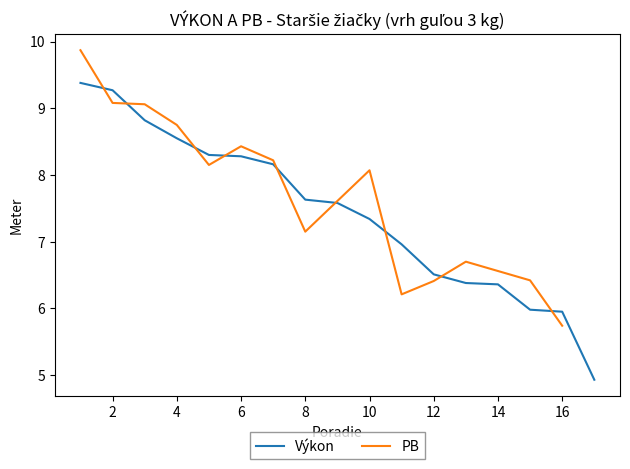

What is the value of the 14th point from the left?

6.4